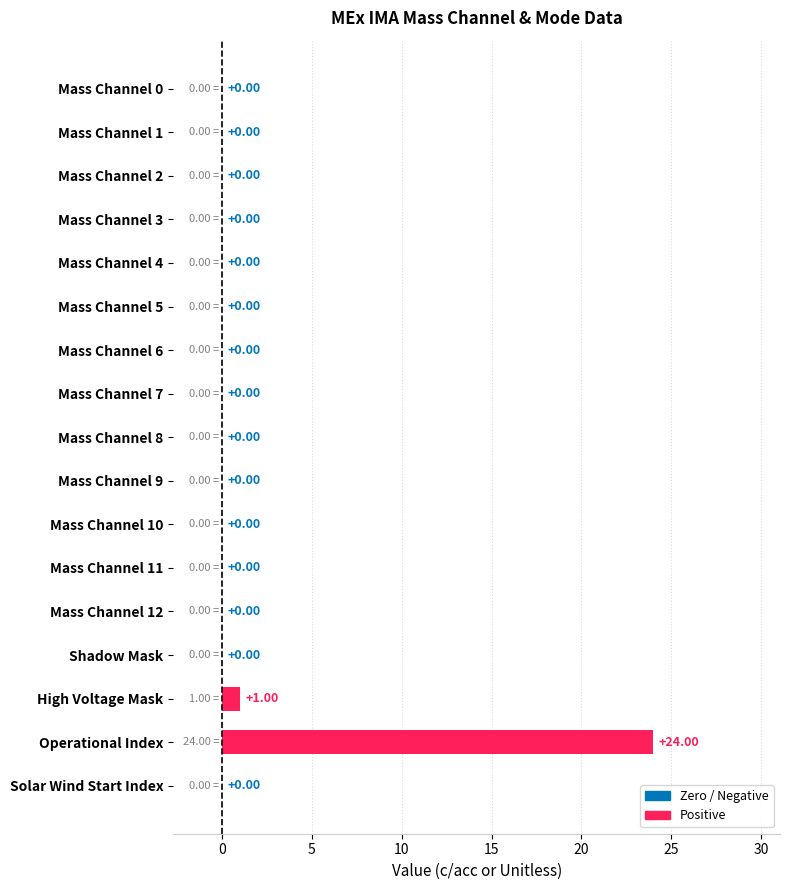

Which label corresponds to the largest value in the chart?

Operational Index